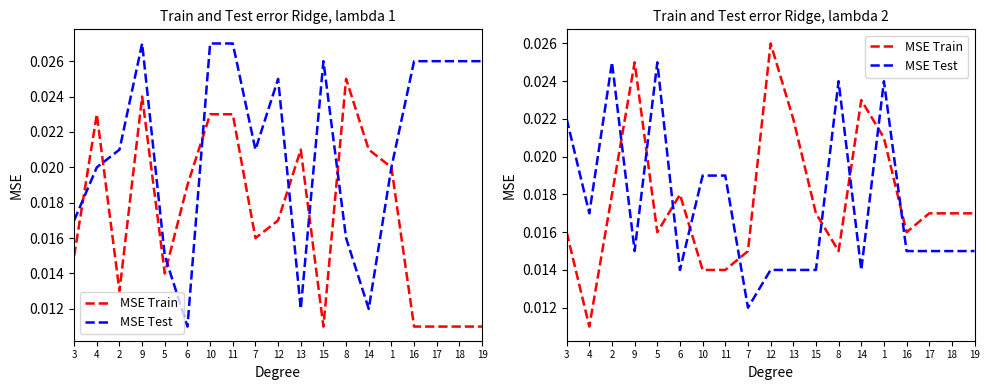

How many categories are shown in the chart?

19